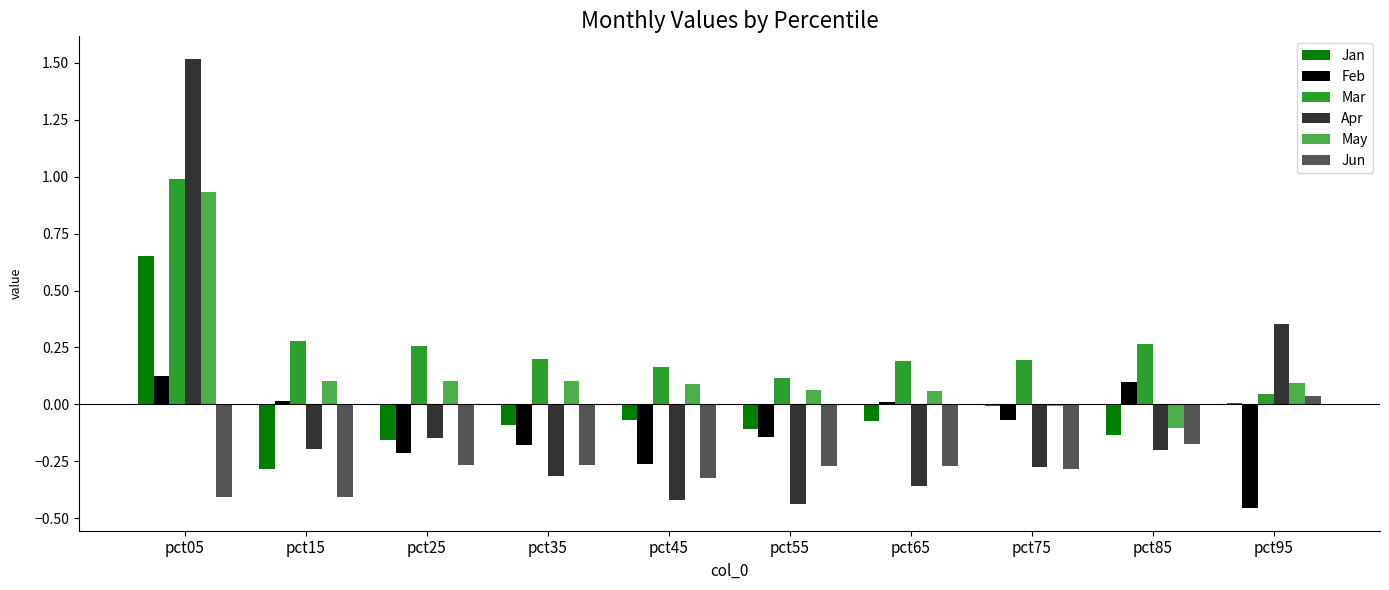

What is the sum of all Feb values?

-1.1